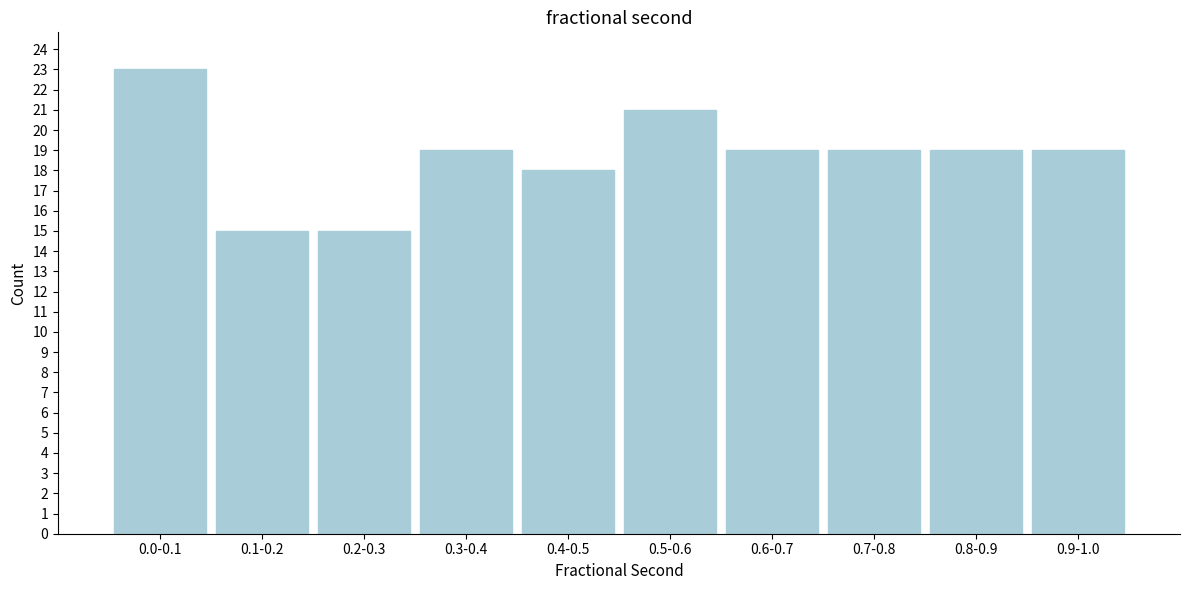

Reading left to right, what are all the values shown in this chart?

0.0-0.1=23	0.1-0.2=15	0.2-0.3=15	0.3-0.4=19	0.4-0.5=18	0.5-0.6=21	0.6-0.7=19	0.7-0.8=19	0.8-0.9=19	0.9-1.0=19